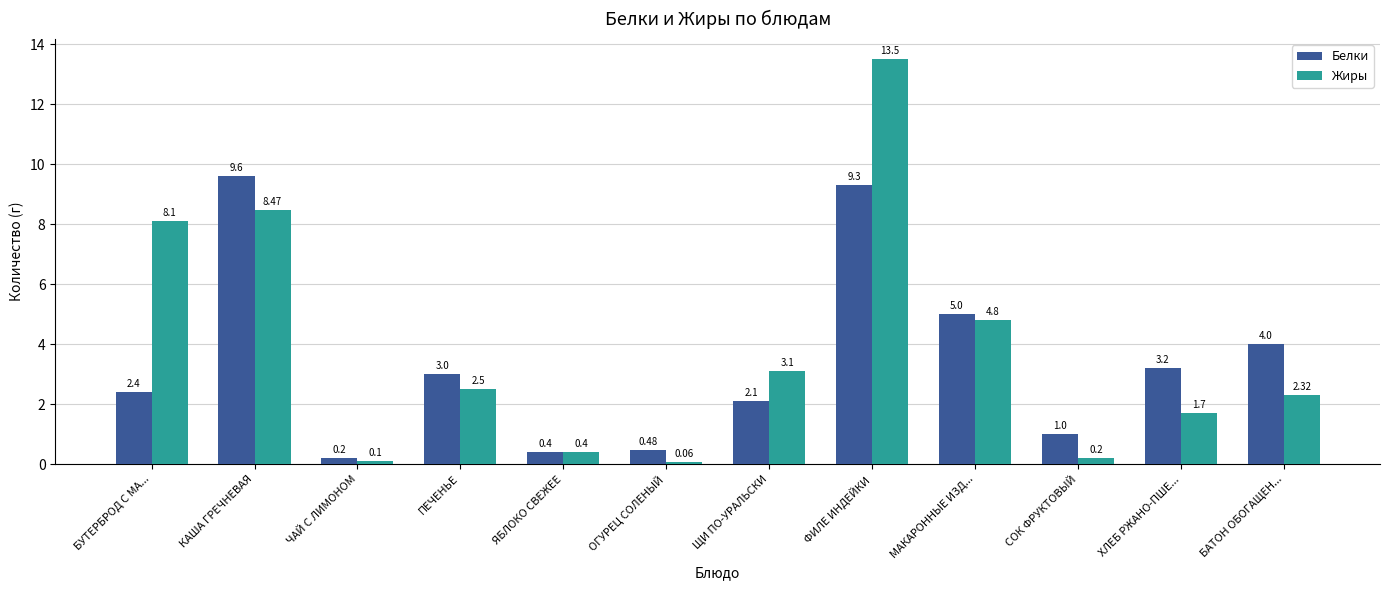

How many bars are there in each group?

2